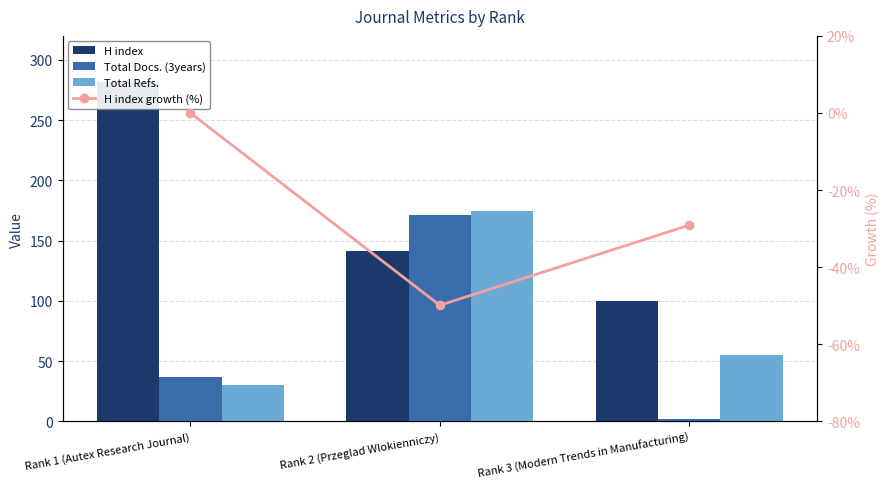

What is the label of the 1st bar from the left?

Rank 1 (Autex Research Journal)